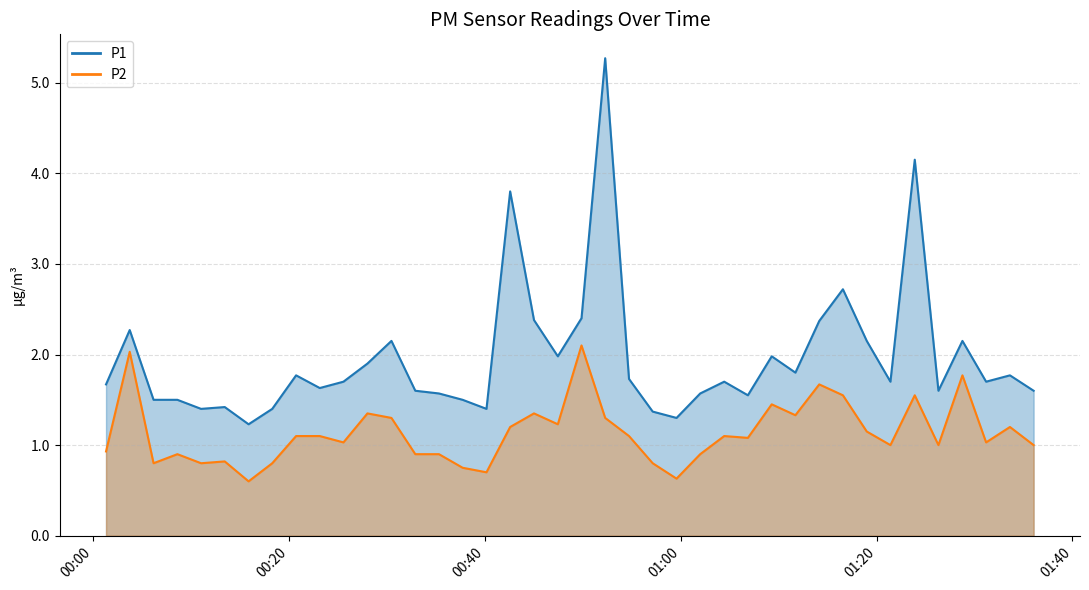

At how many categories does at least one series exceed 4?

2